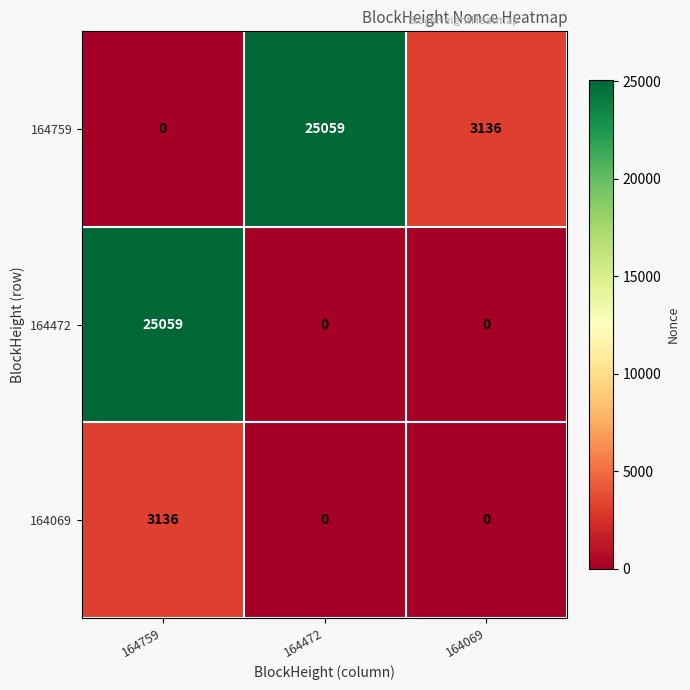

At 164759, list the series in order from largest to smallest.

164472, 164069, 164759